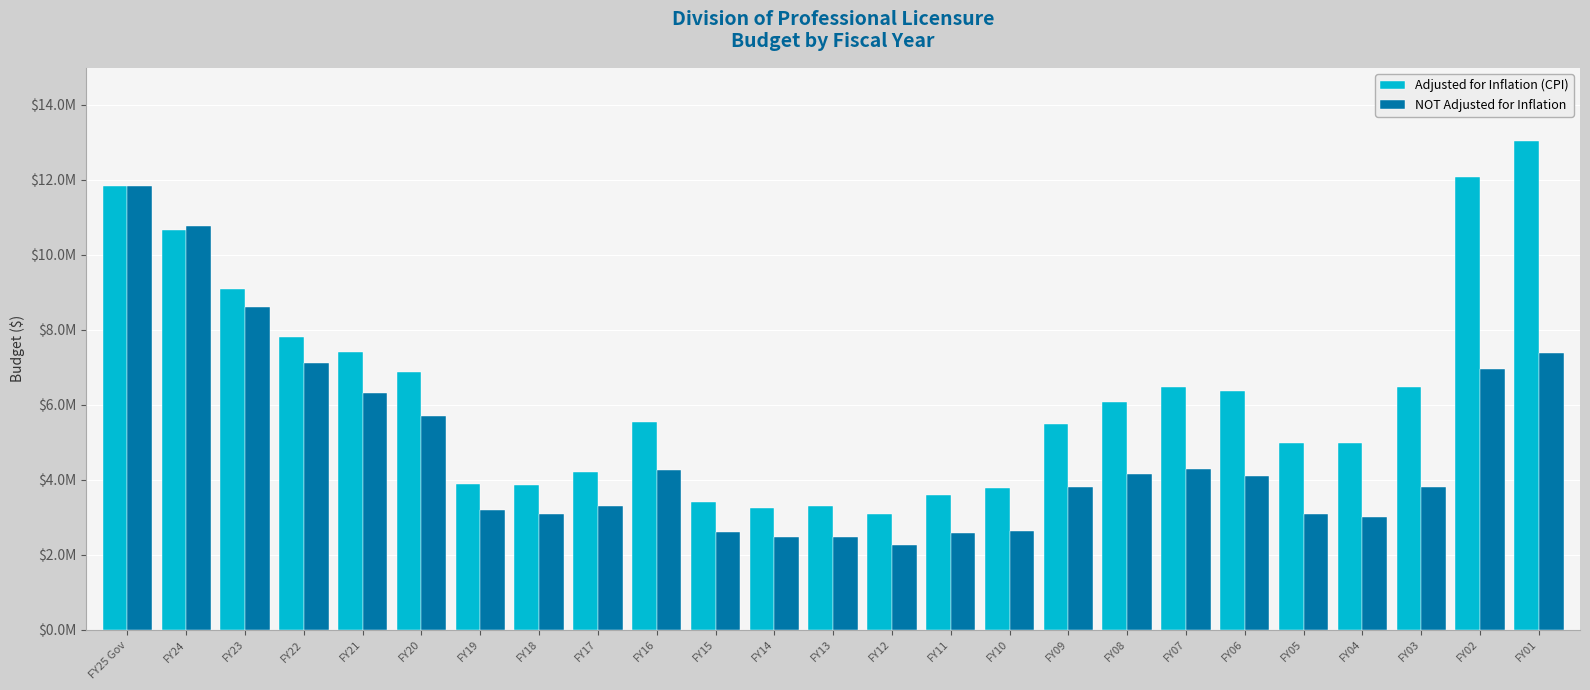

What is the total value across all series at FY18?

6959506